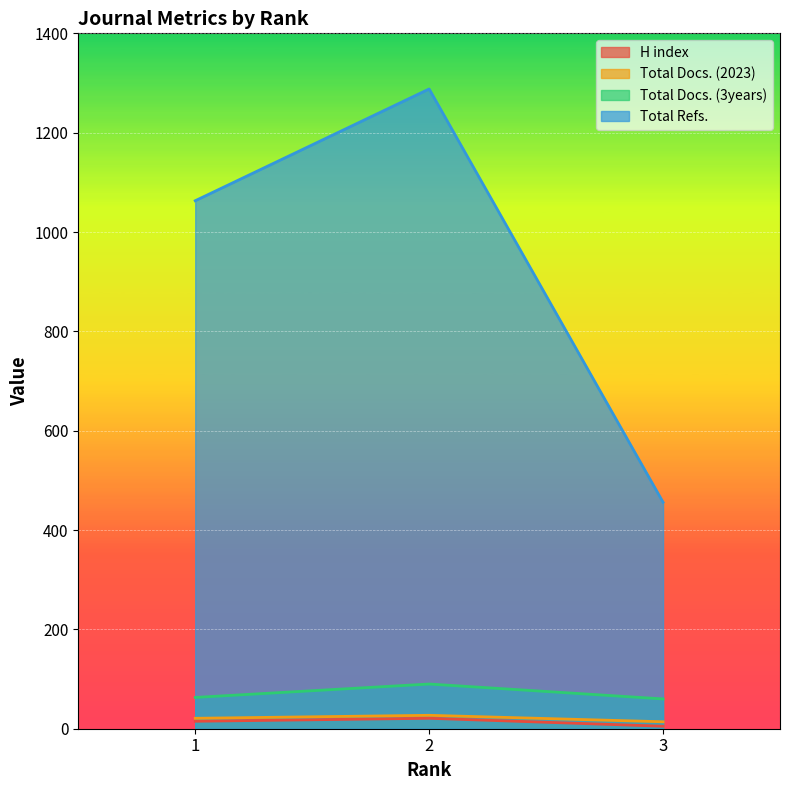

Is the value of H index at 1 greater than the value of Total Docs. (2023) at 1?

No